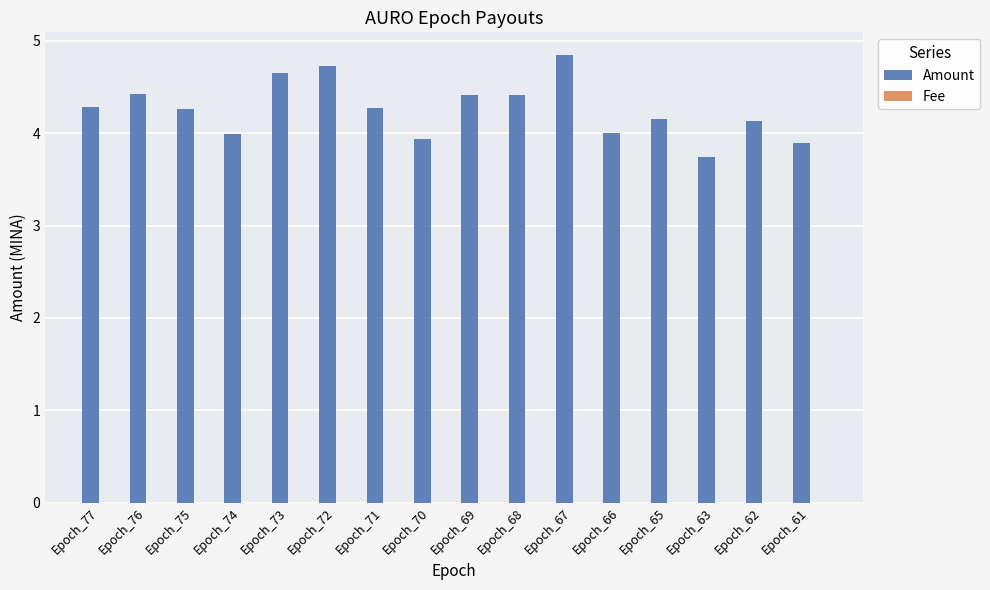

Which series has the largest total across all categories?

Amount